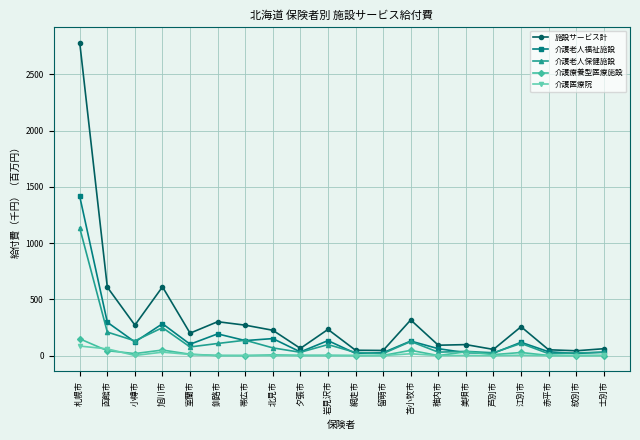

How many lines are shown in the chart?

5